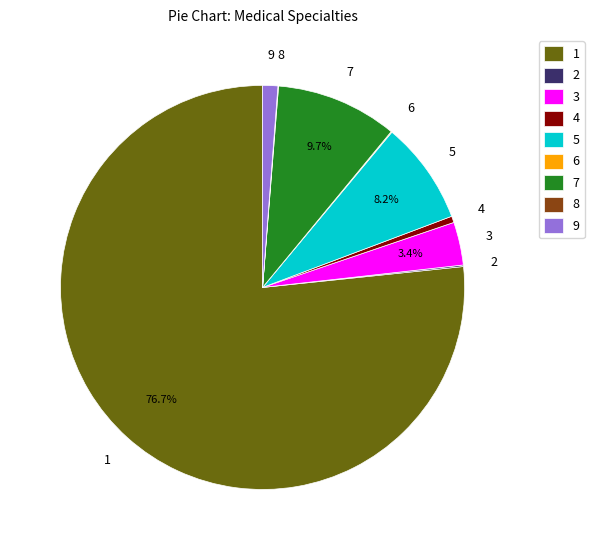

Which slice is the largest?

1